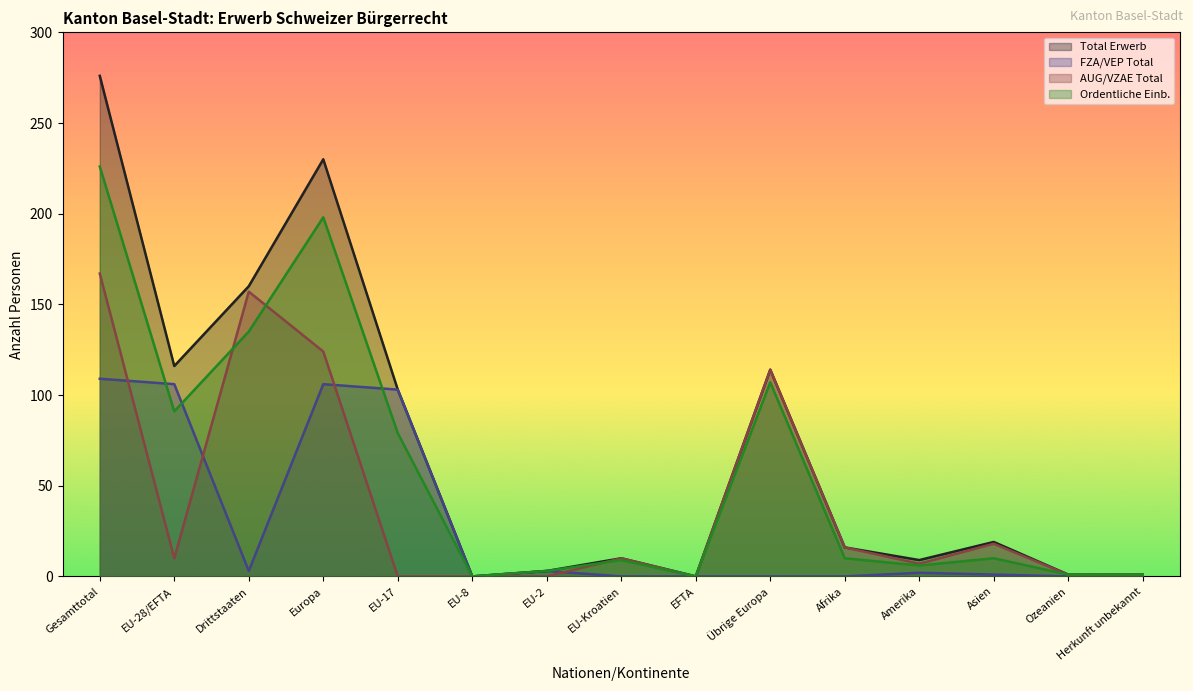

Which series has the widest spread of values?

Total Erwerb